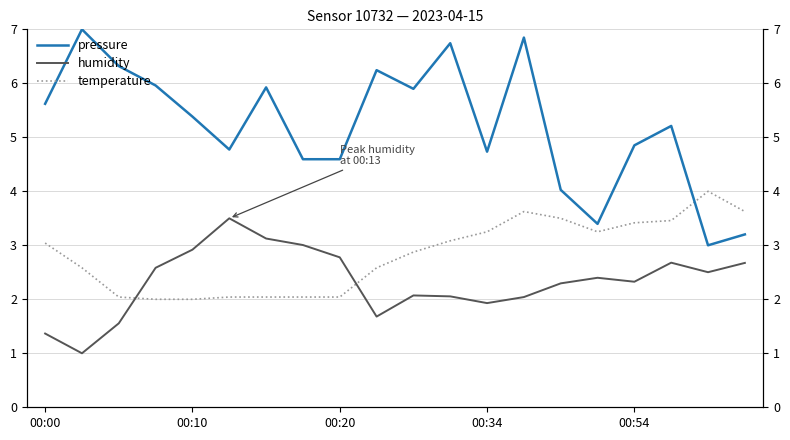

True or false: temperature and humidity intersect in this chart.

True